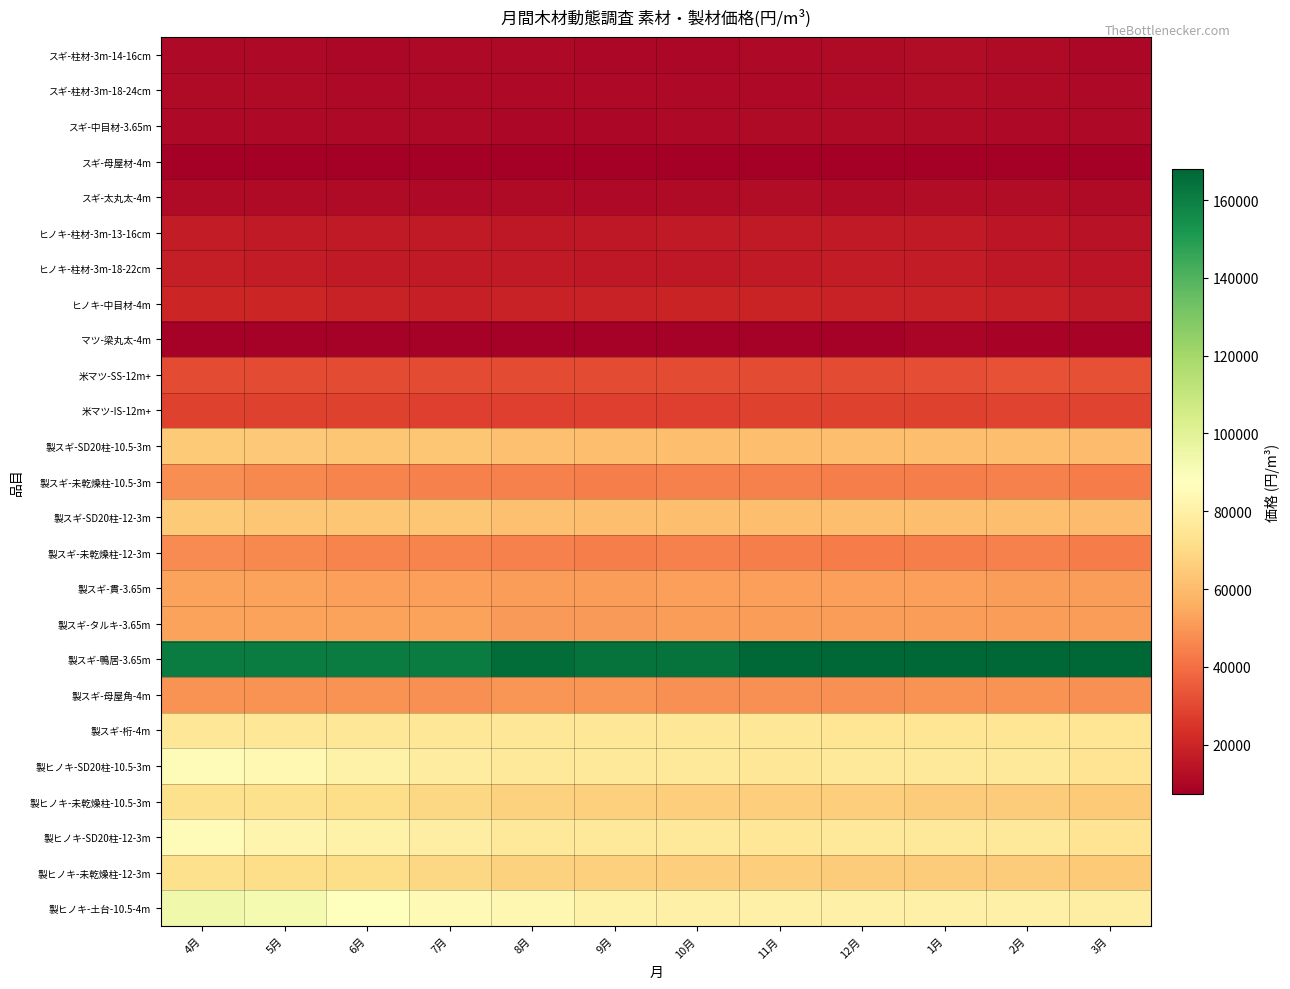

Reading right to left, list all the values displayed in this chart.

スギ-柱材-3m-14-16cm: 3月=10400	2月=11400	1月=11900	12月=11400	11月=11000	10月=10300	9月=10300	8月=10900	7月=11000	6月=10400	5月=10900	4月=11000
スギ-柱材-3m-18-24cm: 3月=10700	2月=11500	1月=11800	12月=11100	11月=10800	10月=10500	9月=10500	8月=10900	7月=10900	6月=10700	5月=11100	4月=11200
スギ-中目材-3.65m: 3月=10500	2月=10900	1月=11200	12月=11300	11月=11200	10月=10700	9月=10400	8月=10400	7月=10500	6月=10700	5月=10900	4月=11000
スギ-母屋材-4m: 3月=7600	2月=7600	1月=7600	12月=7700	11月=7600	10月=7400	9月=7500	8月=7600	7月=7300	6月=7400	5月=7500	4月=7700
スギ-太丸太-4m: 3月=11300	2月=11800	1月=12000	12月=11600	11月=11800	10月=11500	9月=11000	8月=11100	7月=11000	6月=11100	5月=11300	4月=11300
ヒノキ-柱材-3m-13-16cm: 3月=14100	2月=15400	1月=16700	12月=16700	11月=16700	10月=16700	9月=15800	8月=15900	7月=16500	6月=16300	5月=16400	4月=17300
ヒノキ-柱材-3m-18-22cm: 3月=14300	2月=15800	1月=17000	12月=17000	11月=16100	10月=16000	9月=16000	8月=16400	7月=16500	6月=16400	5月=17000	4月=17800
ヒノキ-中目材-4m: 3月=16400	2月=18000	1月=19100	12月=19000	11月=19400	10月=19400	9月=18800	8月=19000	7月=18300	6月=18900	5月=20000	4月=20400
マツ-梁丸太-4m: 3月=8800	2月=8800	1月=9700	12月=8100	11月=8100	10月=8100	9月=8100	8月=8100	7月=8100	6月=8100	5月=8100	4月=8400
米マツ-SS-12m+: 3月=31900	2月=32900	1月=31500	12月=31100	11月=31100	10月=31000	9月=31000	8月=30900	7月=30900	6月=31100	5月=31100	4月=31100
米マツ-IS-12m+: 3月=28900	2月=28900	1月=28400	12月=28200	11月=28200	10月=28000	9月=28000	8月=27900	7月=27900	6月=28500	5月=28500	4月=28500
製スギ-SD20柱-10.5-3m: 3月=60600	2月=61100	1月=60900	12月=60900	11月=60900	10月=60900	9月=60900	8月=61900	7月=63500	6月=63700	5月=63800	4月=64700
製スギ-未乾燥柱-10.5-3m: 3月=43500	2月=44500	1月=44300	12月=44300	11月=44500	10月=44800	9月=44100	8月=44400	7月=44800	6月=45500	5月=46800	4月=47600
製スギ-SD20柱-12-3m: 3月=60200	2月=61100	1月=60900	12月=60700	11月=60700	10月=60900	9月=60900	8月=61600	7月=63200	6月=63500	5月=63500	4月=64700
製スギ-未乾燥柱-12-3m: 3月=43300	2月=44500	1月=44000	12月=43600	11月=44100	10月=44800	9月=44100	8月=44400	7月=45000	6月=45300	5月=46800	4月=47100
製スギ-貫-3.65m: 3月=51400	2月=51600	1月=52000	12月=52000	11月=52000	10月=52000	9月=51800	8月=51800	7月=52000	6月=52400	5月=52700	4月=52700
製スギ-タルキ-3.65m: 3月=51600	2月=51600	1月=51800	12月=51300	11月=51300	10月=51300	9月=51100	8月=51100	7月=52500	6月=52500	5月=52500	4月=52500
製スギ-鴨居-3.65m: 3月=168000	2月=168000	1月=168000	12月=168000	11月=168000	10月=164000	9月=164000	8月=166000	7月=161000	6月=161000	5月=161000	4月=161000
製スギ-母屋角-4m: 3月=48700	2月=49100	1月=49100	12月=48700	11月=48700	10月=48700	9月=49500	8月=49400	7月=48600	6月=48800	5月=48900	4月=49100
製スギ-桁-4m: 3月=74600	2月=75000	1月=75000	12月=75000	11月=75300	10月=75300	9月=75200	8月=75200	7月=75700	6月=75700	5月=75700	4月=75700
製ヒノキ-SD20柱-10.5-3m: 3月=74300	2月=76100	1月=76100	12月=76100	11月=75500	10月=75800	9月=76300	8月=76600	7月=78800	6月=81100	5月=84500	4月=85800
製ヒノキ-未乾燥柱-10.5-3m: 3月=64800	2月=65500	1月=65500	12月=66000	11月=66000	10月=66000	9月=66500	8月=67500	7月=69000	6月=71300	5月=72500	4月=72500
製ヒノキ-SD20柱-12-3m: 3月=74400	2月=76000	1月=76300	12月=76300	11月=75600	10月=75900	9月=76400	8月=76900	7月=79300	6月=81100	5月=82600	4月=85800
製ヒノキ-未乾燥柱-12-3m: 3月=64800	2月=65500	1月=65500	12月=65500	11月=66000	10月=66000	9月=66500	8月=67500	7月=69000	6月=70800	5月=71300	4月=72500
製ヒノキ-土台-10.5-4m: 3月=79400	2月=80200	1月=80700	12月=80500	11月=80500	10月=80700	9月=81300	8月=83700	7月=85000	6月=87700	5月=92000	4月=93700